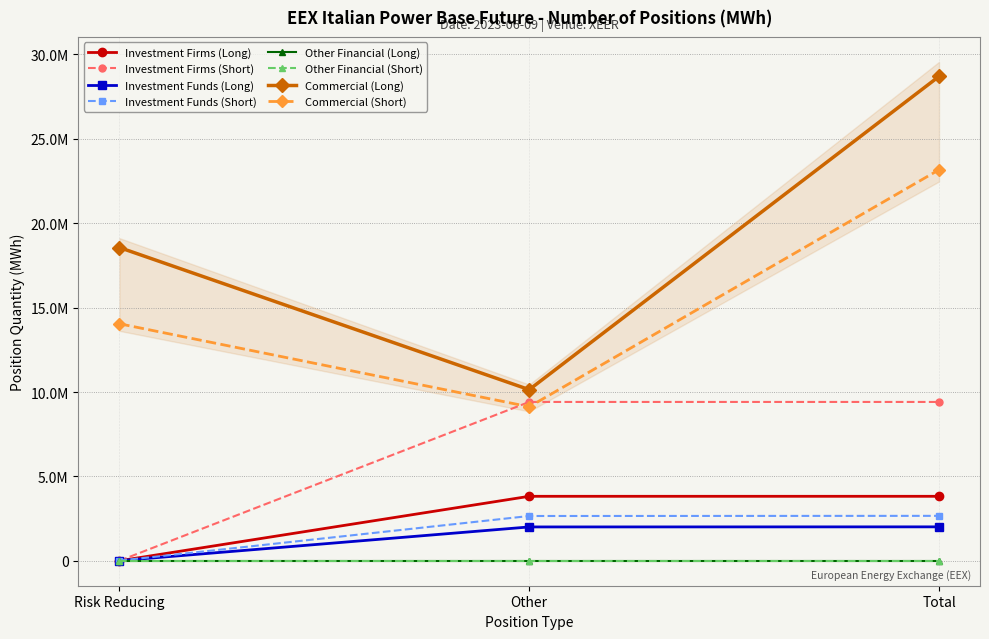

Between Total and Other, which is larger?

Total